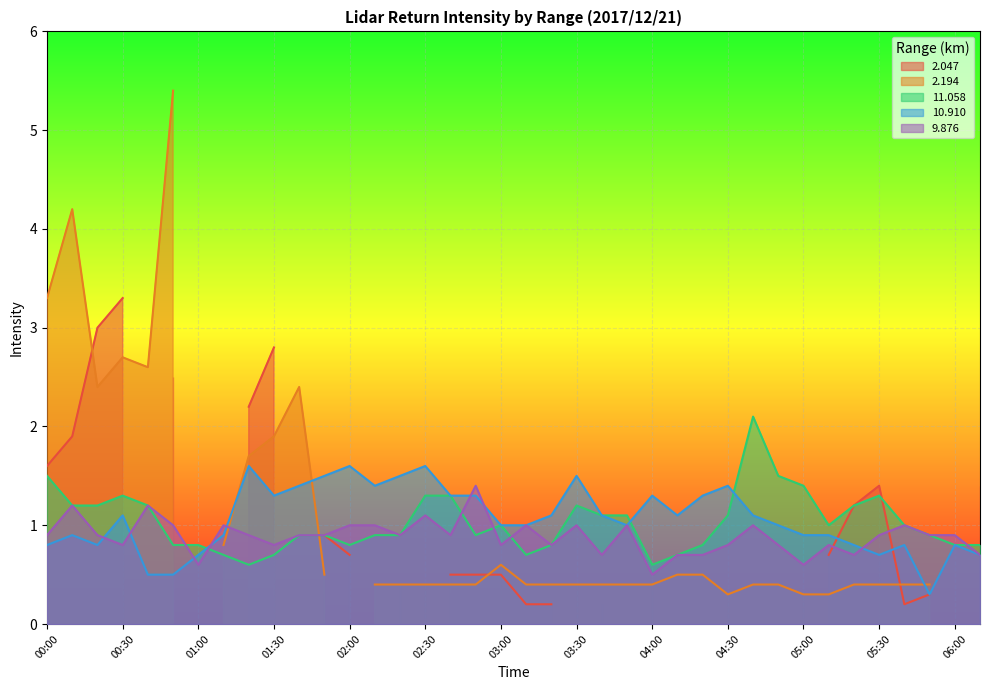

What is the value of the 10.910 point at the 30th from the left?

1.0